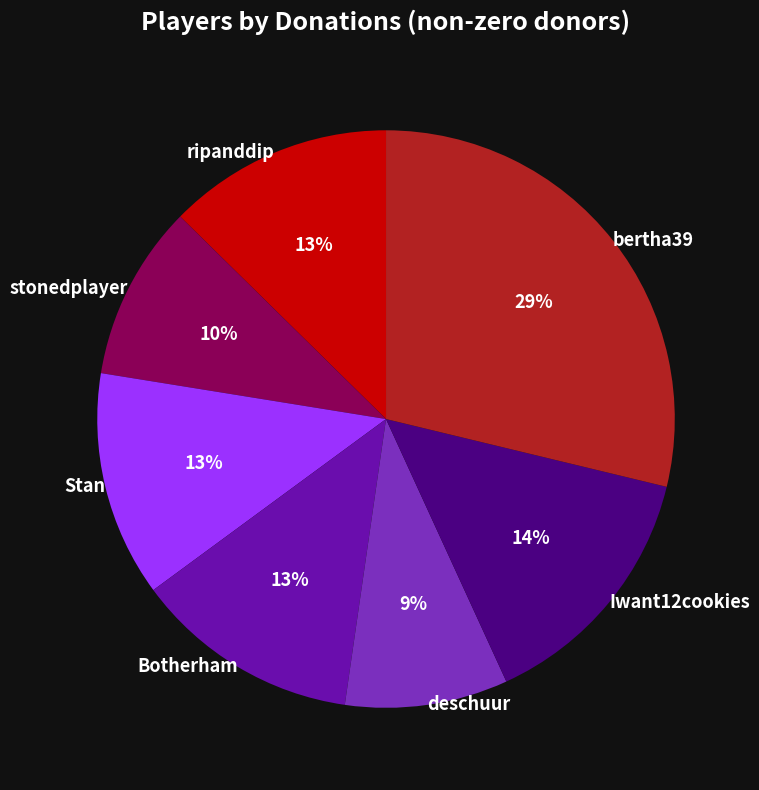

How many segments does this pie chart have?

7